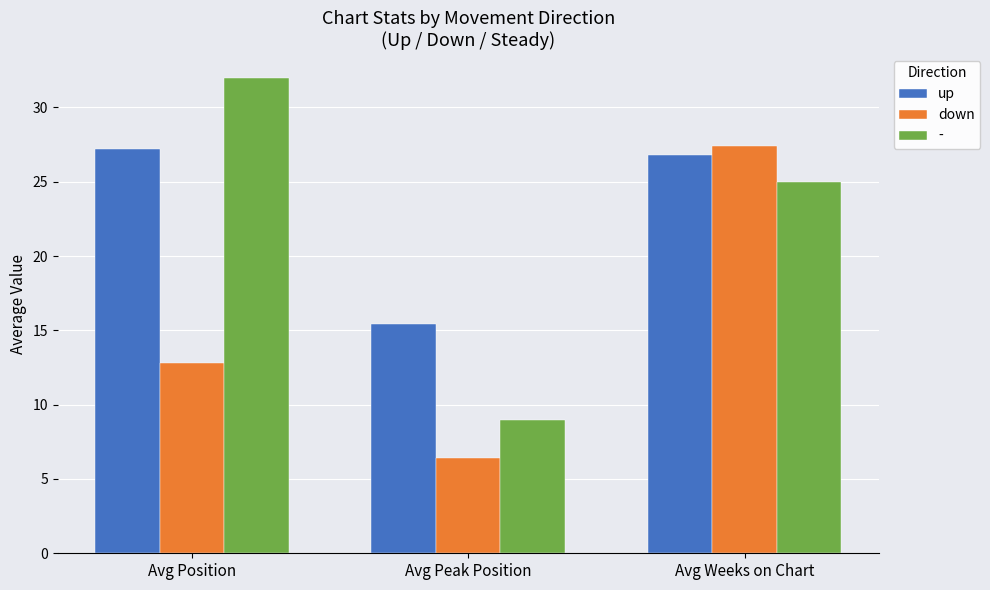

Reading right to left, what are all the values shown in this chart?

up: 26.8	15.4	27.2
down: 27.4	6.4	12.8
-: 25.0	9.0	32.0